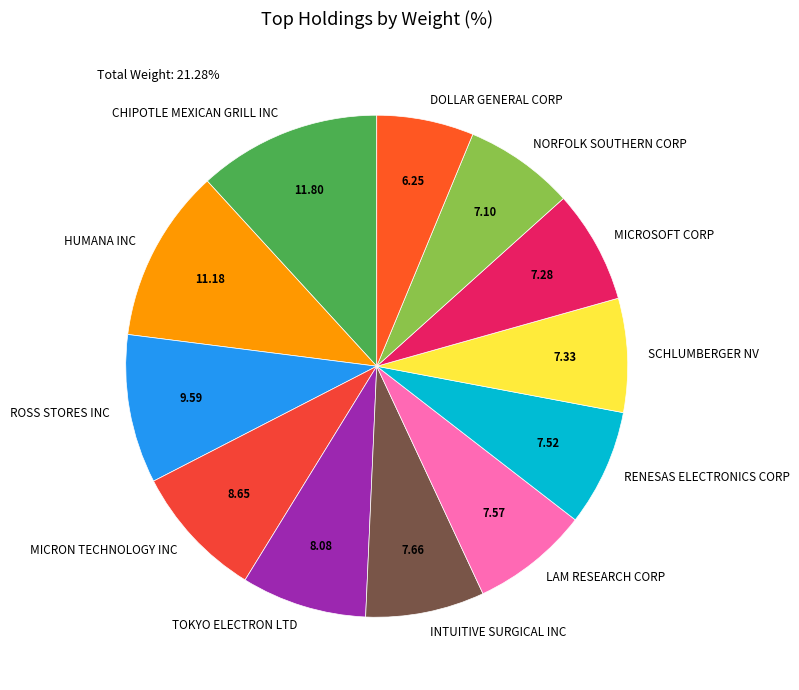

Which slice is the largest?

CHIPOTLE MEXICAN GRILL INC